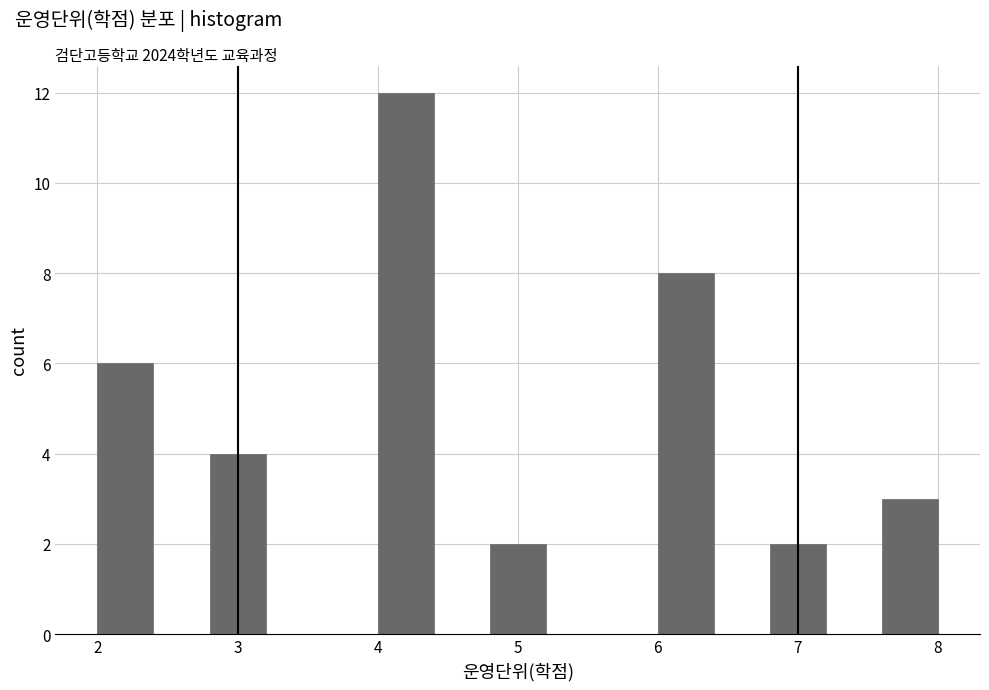

Reading left to right, list every bar in this chart as the range it spans on the x-axis followed by its height. The values are not printed on the chart, so give them approximately, as read against the axis.

2.0 to 2.4: 6
2.4 to 2.8: 0
2.8 to 3.2: 4
3.2 to 3.6: 0
3.6 to 4.0: 0
4.0 to 4.4: 12
4.4 to 4.8: 0
4.8 to 5.2: 2
5.2 to 5.6: 0
5.6 to 6.0: 0
6.0 to 6.4: 8
6.4 to 6.8: 0
6.8 to 7.2: 2
7.2 to 7.6: 0
7.6 to 8.0: 3